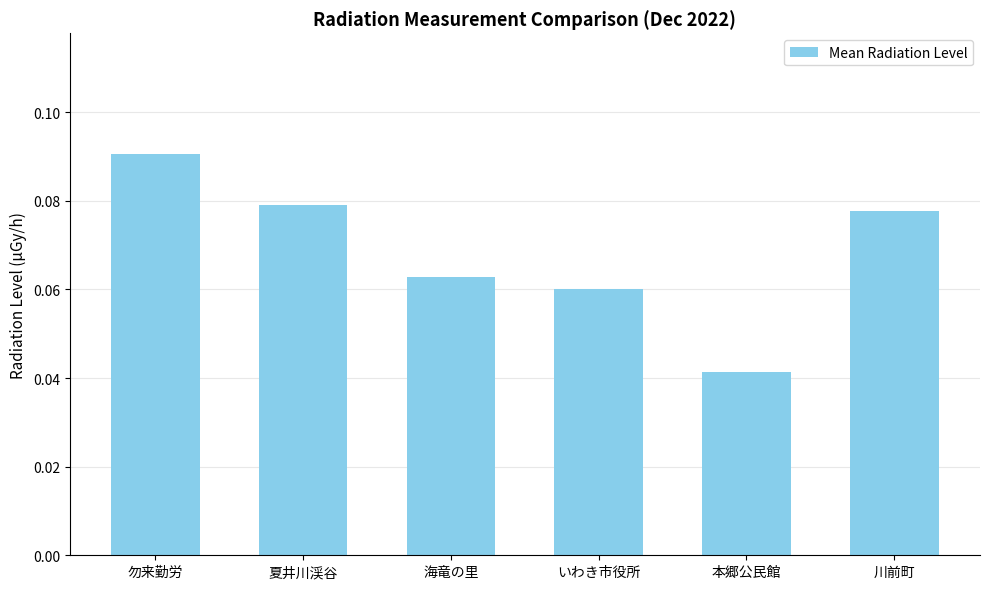

Which has a higher value, 海竜の里 or 勿来勤労?

勿来勤労